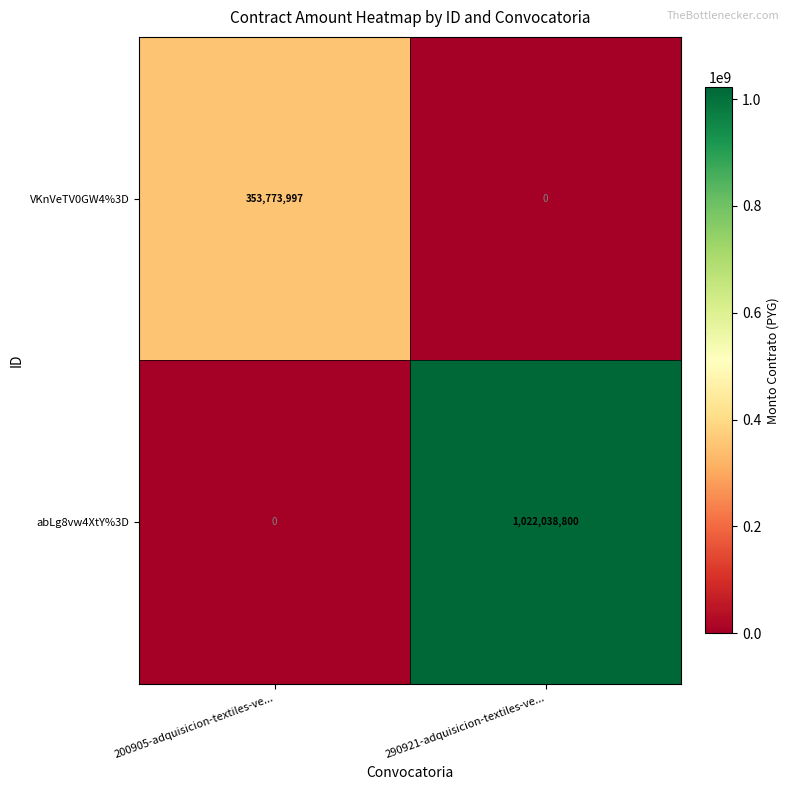

Reading left to right, list all the values displayed in this chart.

VKnVeTV0GW4%3D: 353773997	0
abLg8vw4XtY%3D: 0	1022038800